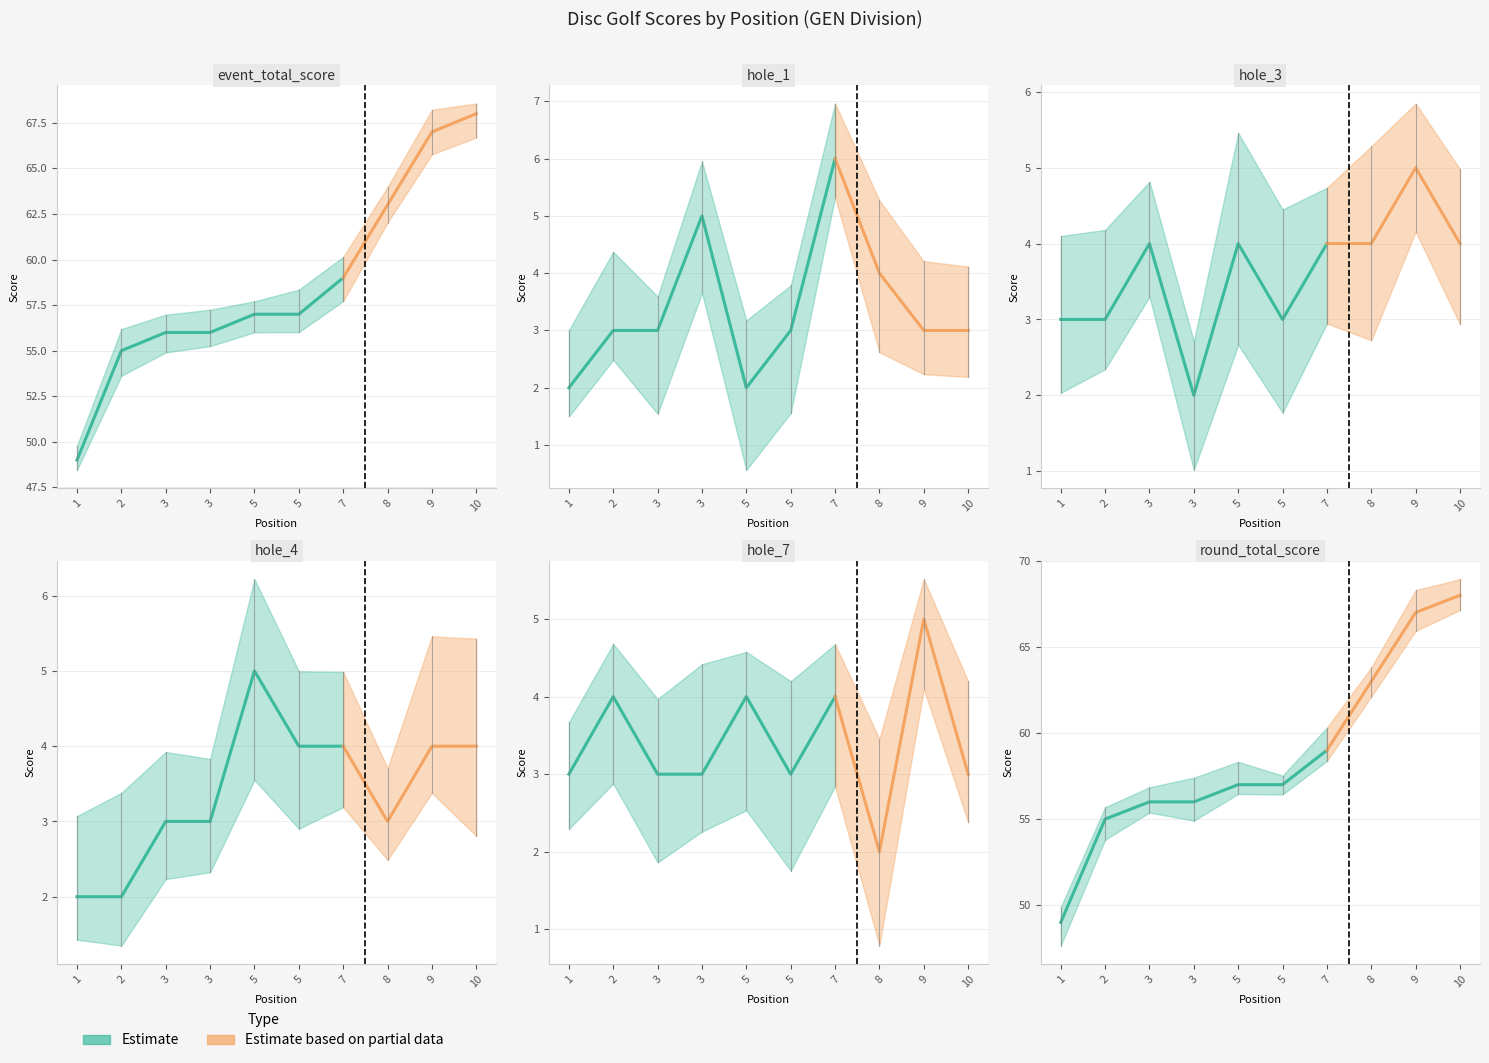

Which has a higher value, 3 or 3?

3